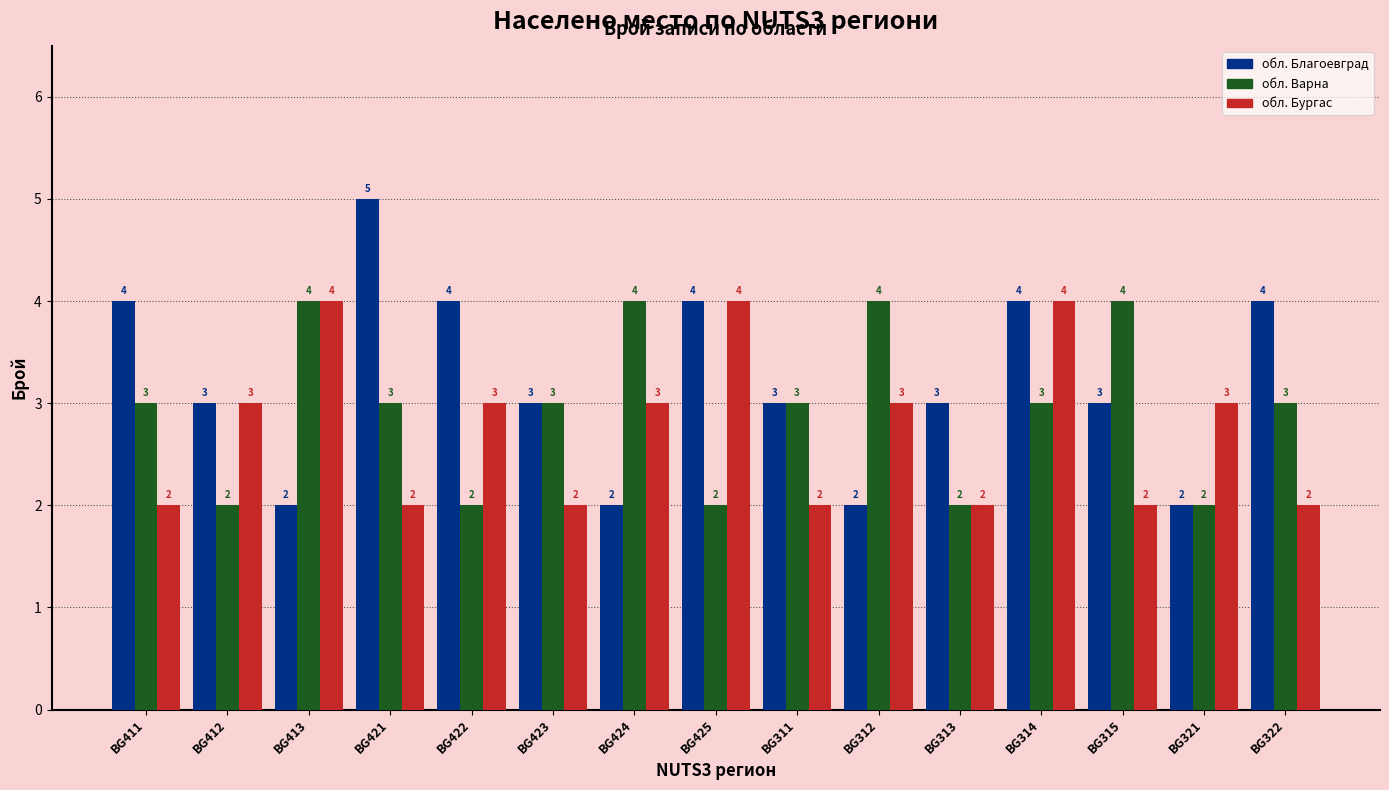

Rank the series by their average value, from highest to lowest.

обл. Благоевград, обл. Варна, обл. Бургас